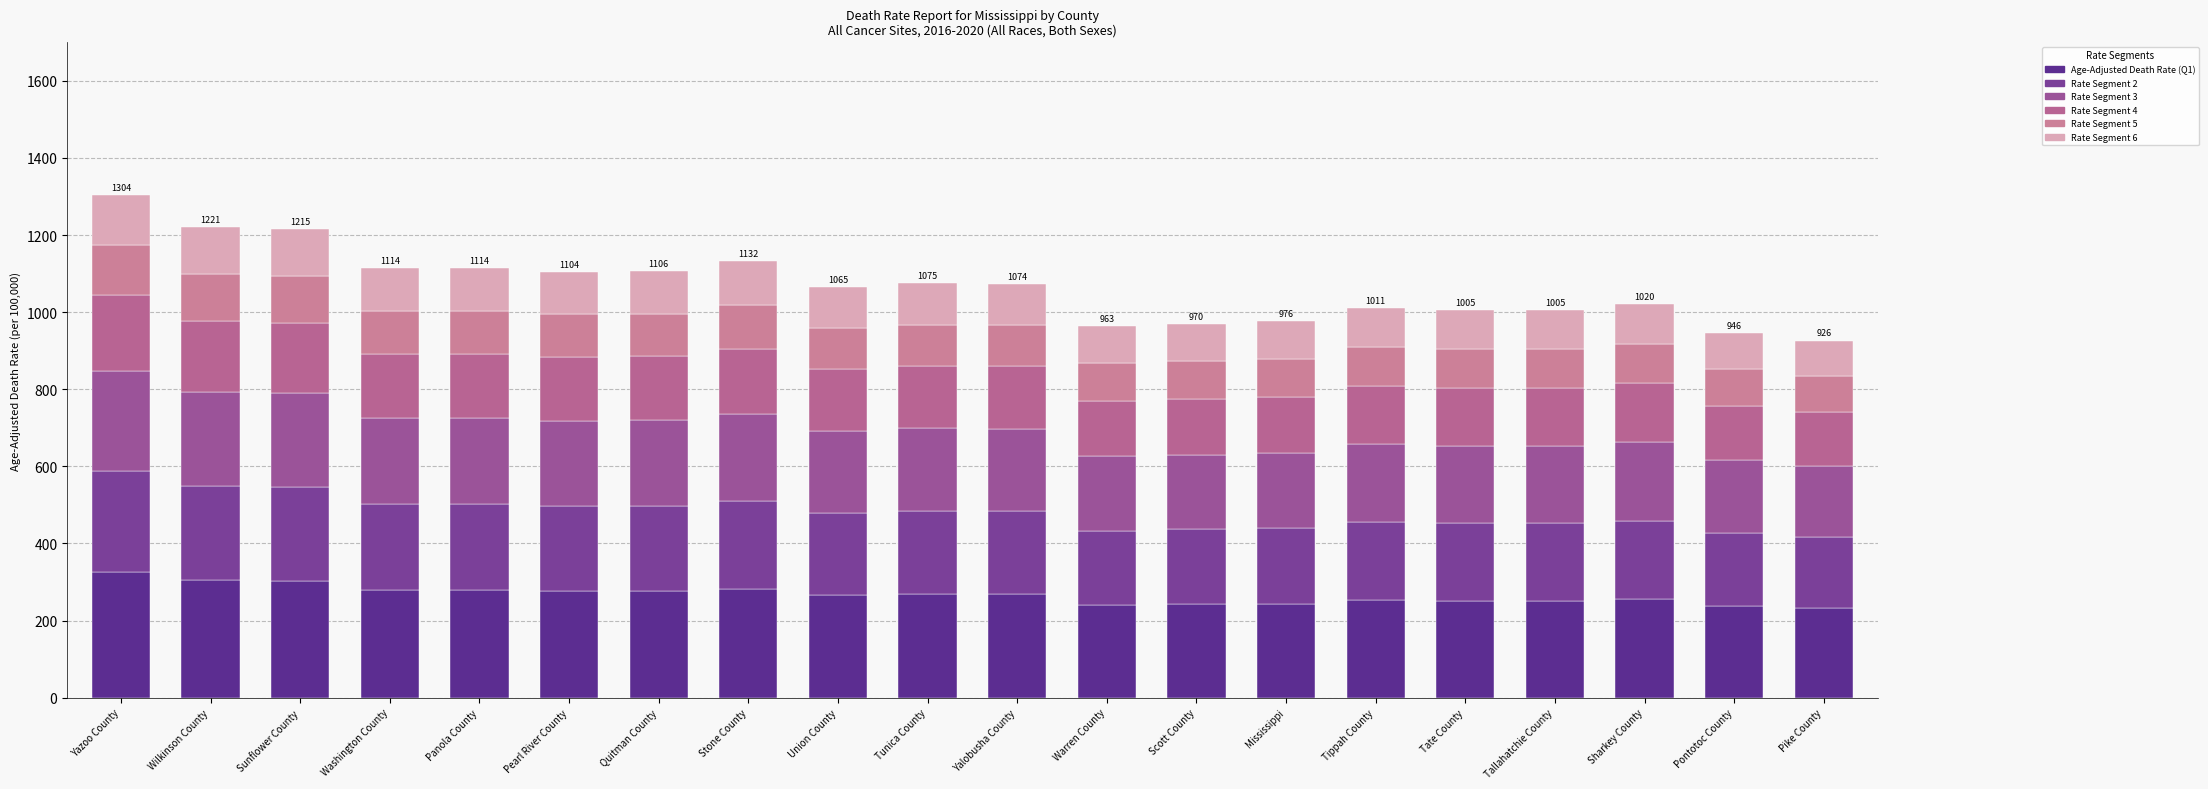

What is the average value of the Age-Adjusted Death Rate (Q1) series?

266.9